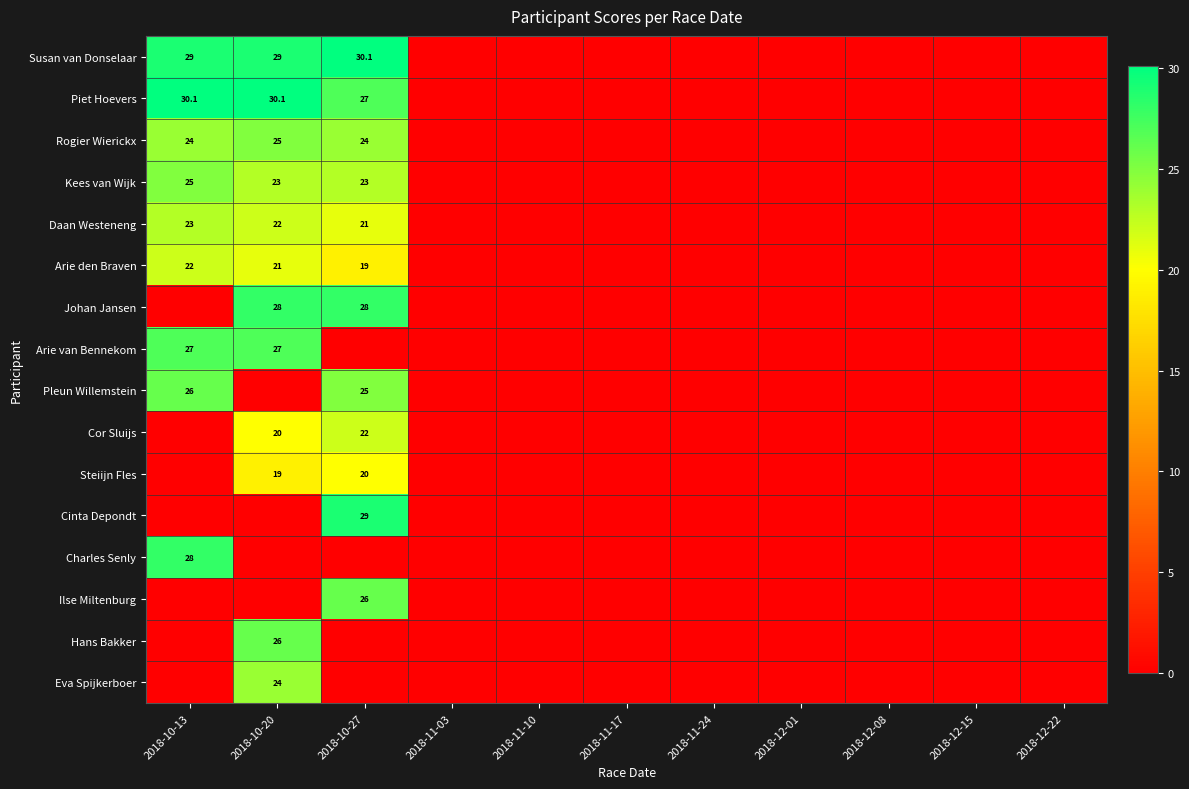

At how many categories does at least one series exceed 2?

3